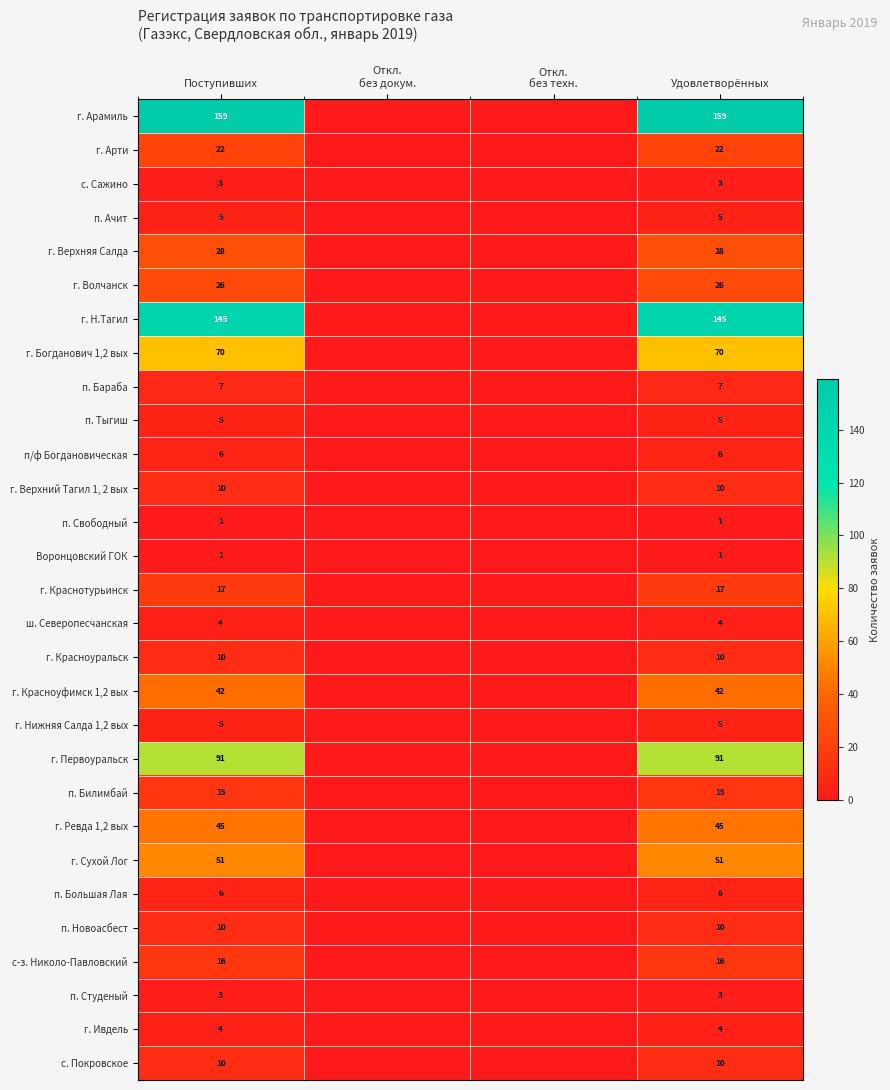

Is the value of г. Краснотурьинск at Удовлетворённых greater than the value of г. Верхняя Салда at Удовлетворённых?

No